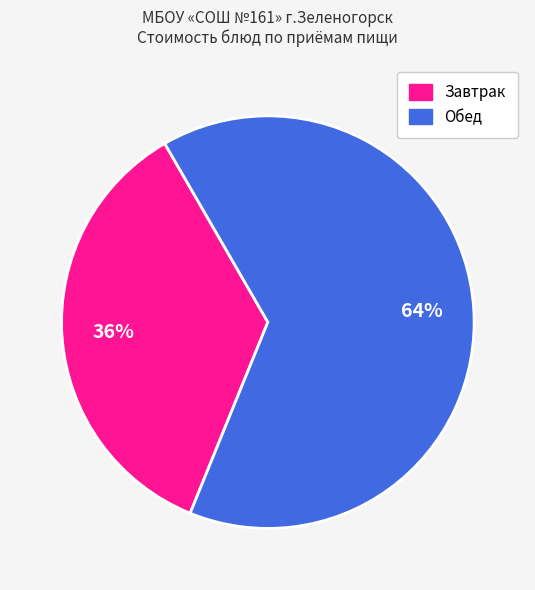

To the nearest percent, what is the average slice percentage?

50%